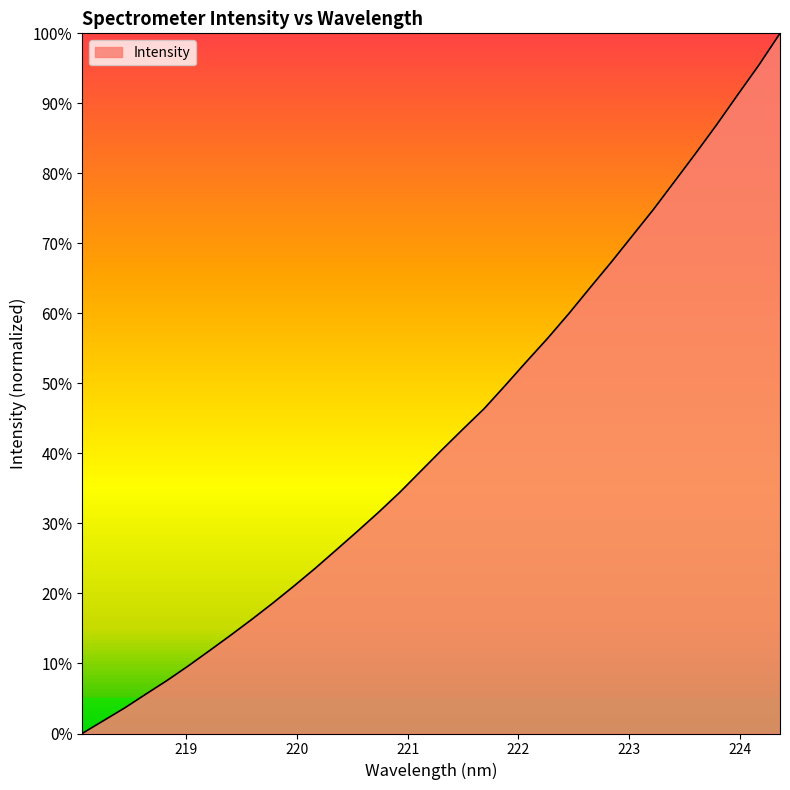

What is the difference between the maximum and minimum values?

100.0